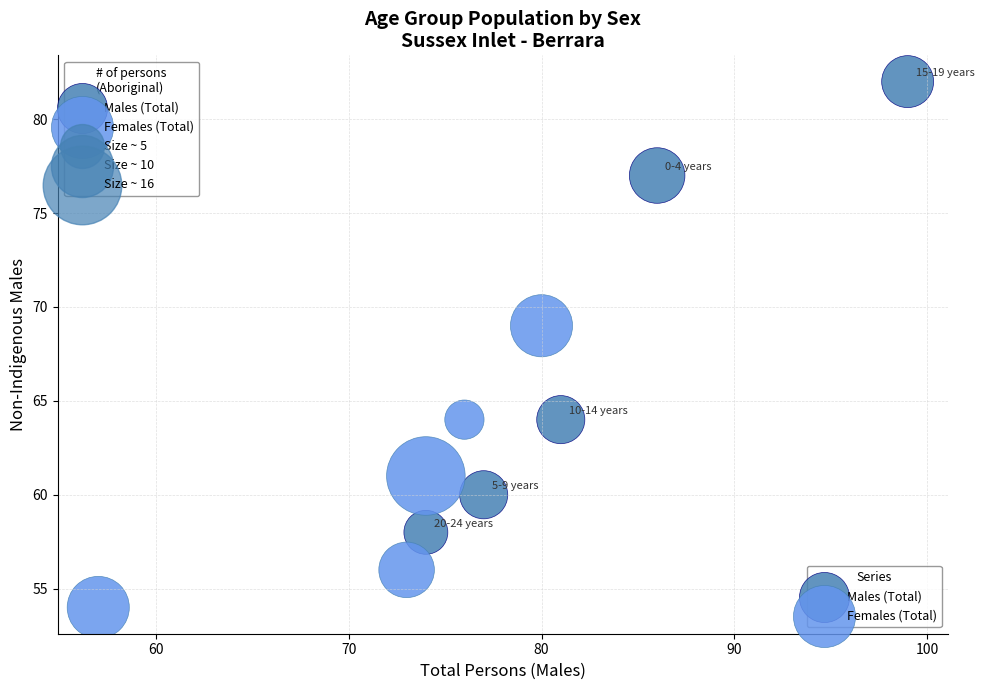

Which series reaches the maximum Y coordinate?

Males (Total)